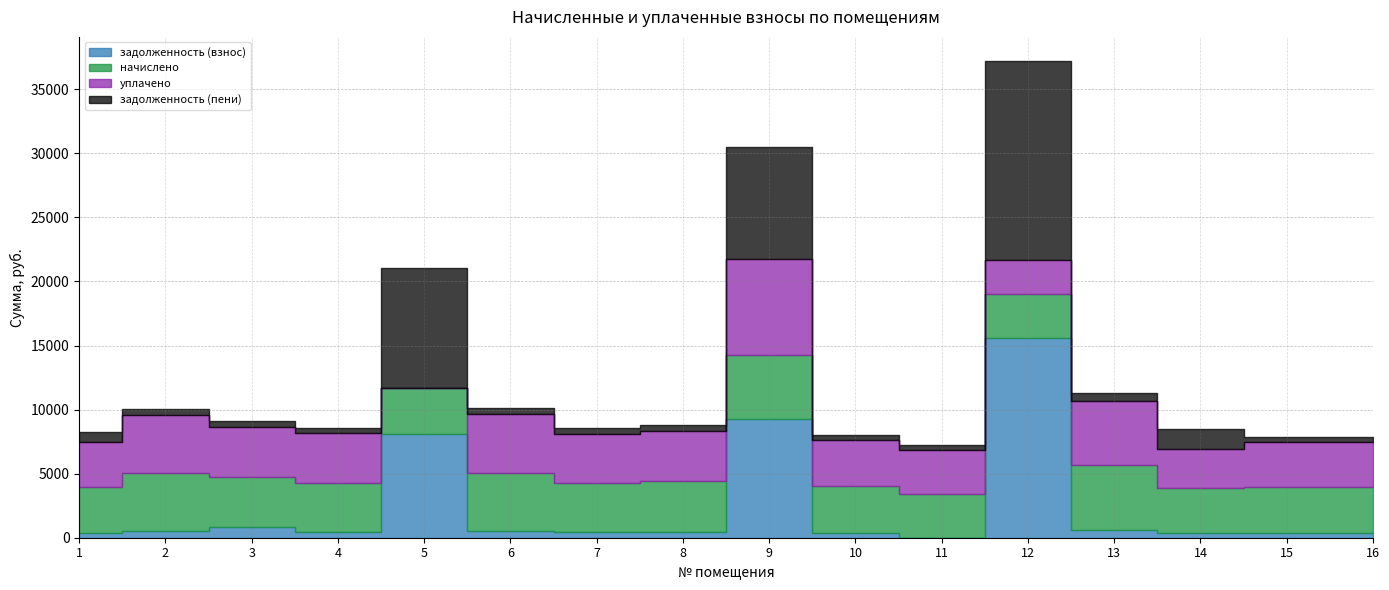

What is the value of the начислено point at the 6th from the left?

4565.9